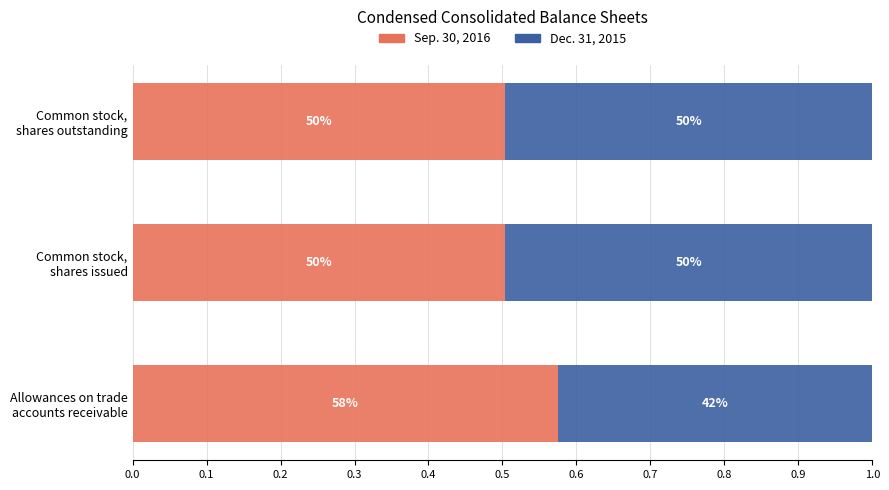

What are all the series names shown in the legend?

Sep. 30, 2016, Dec. 31, 2015